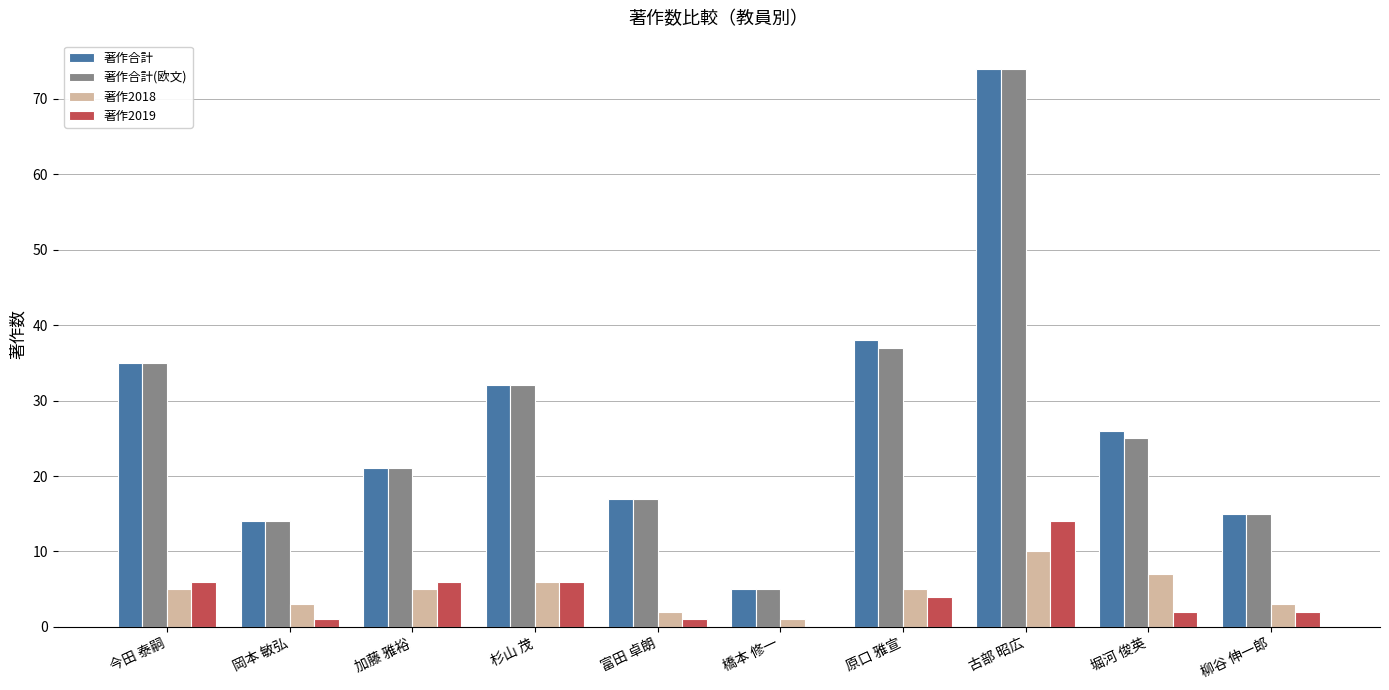

What is the greatest value displayed?

74